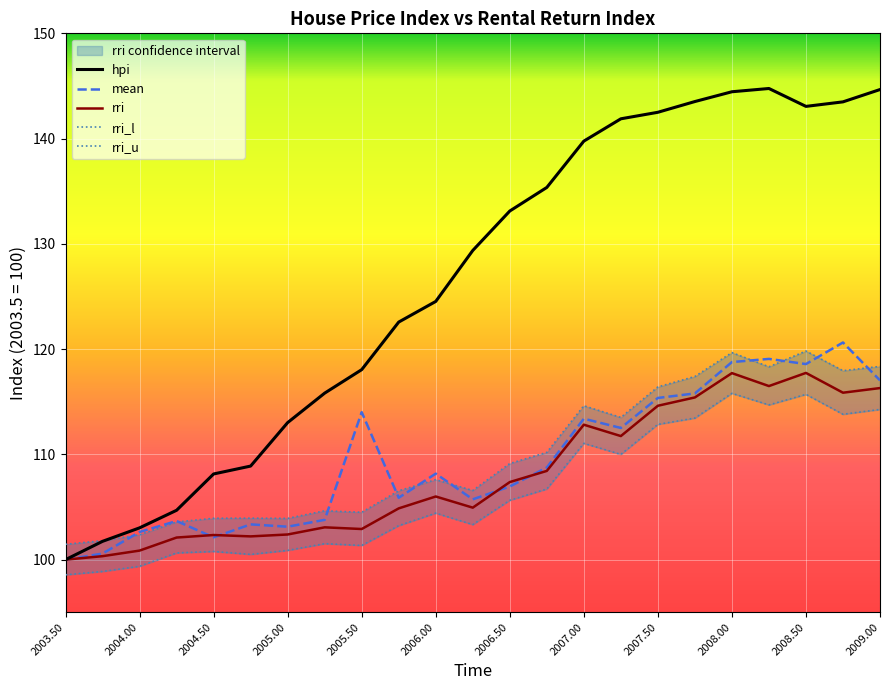

What is the approximate value of hpi at 2004.50?

108.1